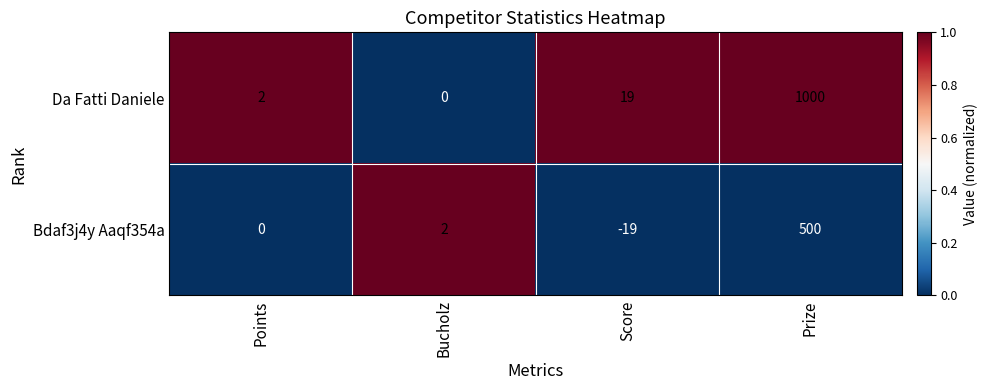

What is the greatest value displayed?

1000